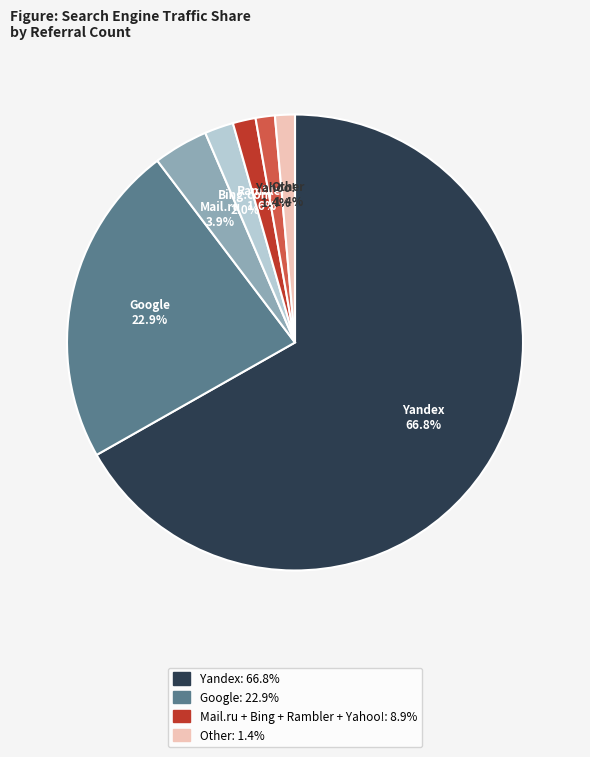

Does any single category account for the majority?

Yes